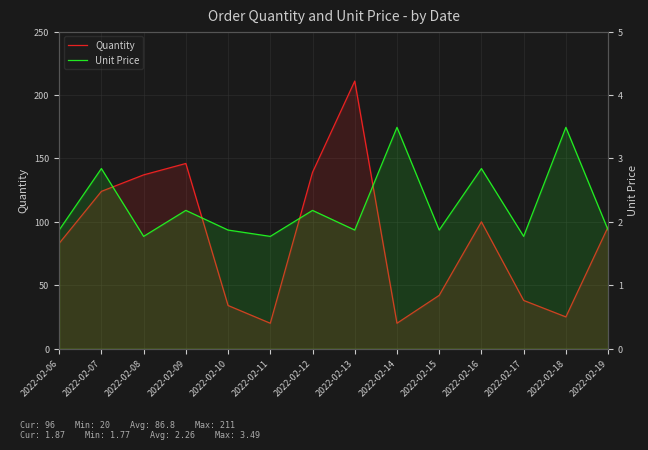

Rank the series by their maximum value, from highest to lowest.

Quantity, Unit Price